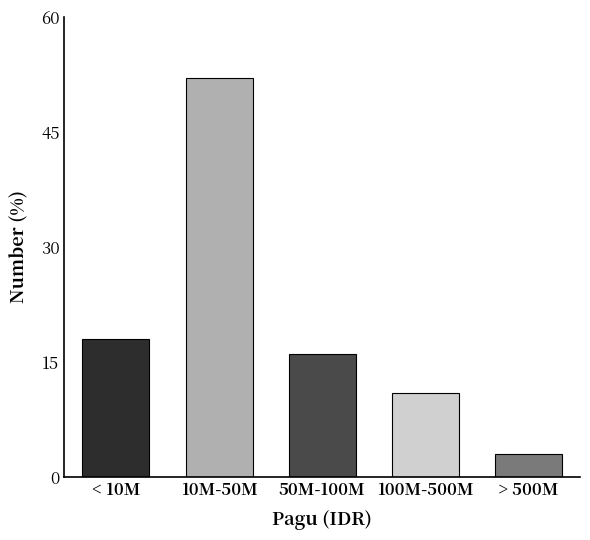

Reading left to right, list all the values displayed in this chart.

18	52	16	11	3